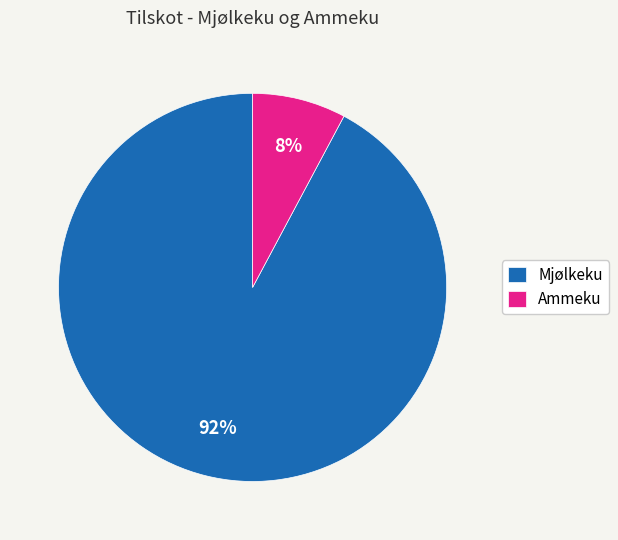

How many segments does this pie chart have?

2